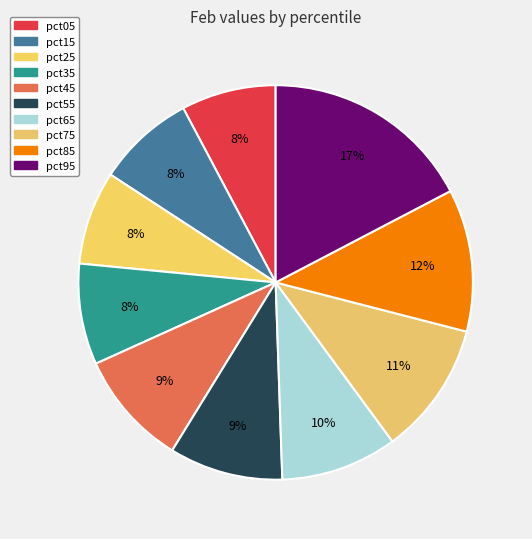

Count the number of slices in the pie.

10